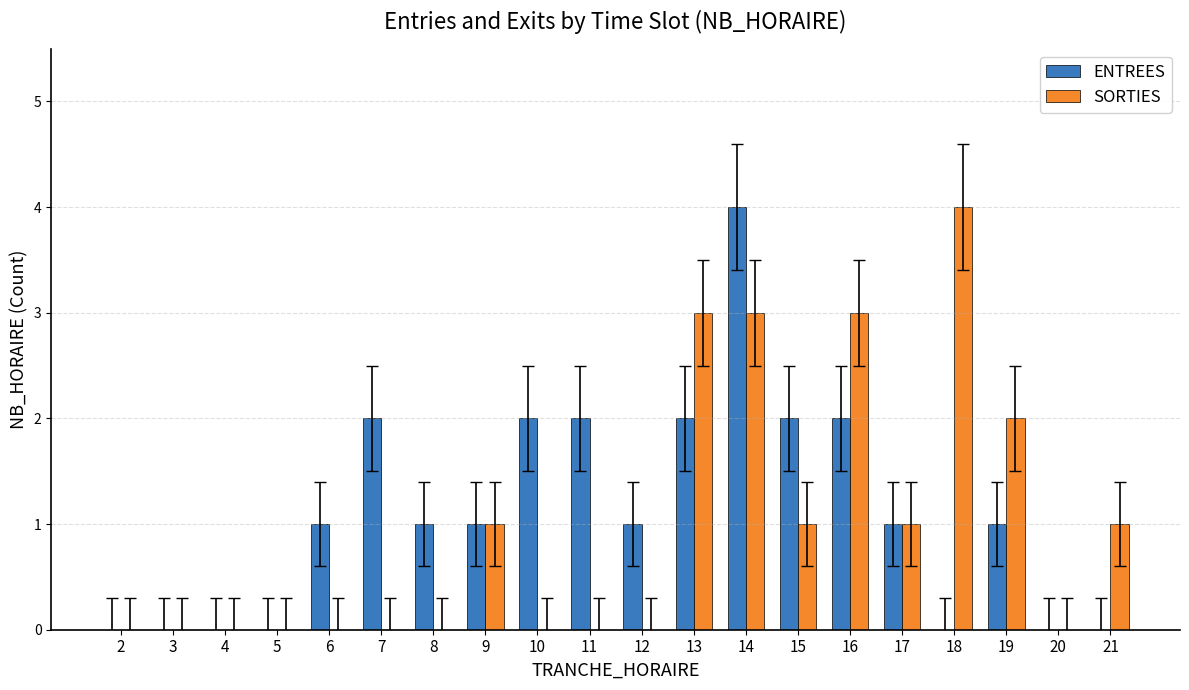

Is it true that SORTIES equals 0 at 2?

True